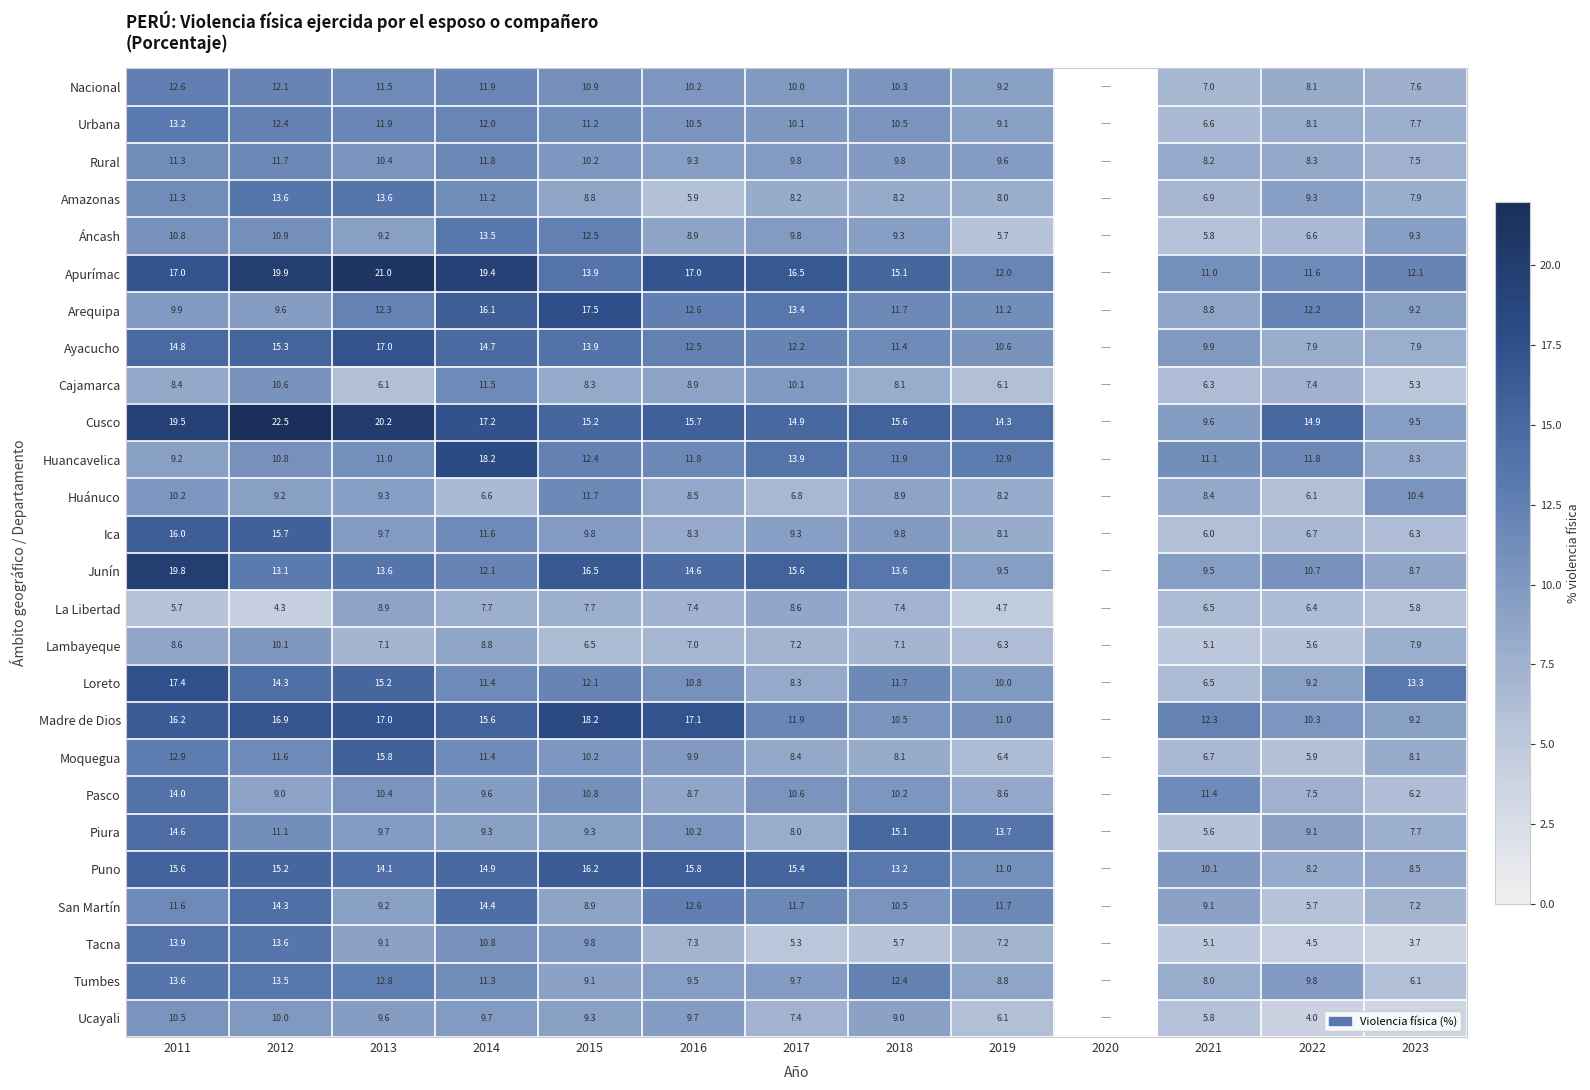

Between 2011 and 2017, which series saw the biggest shift?

Loreto